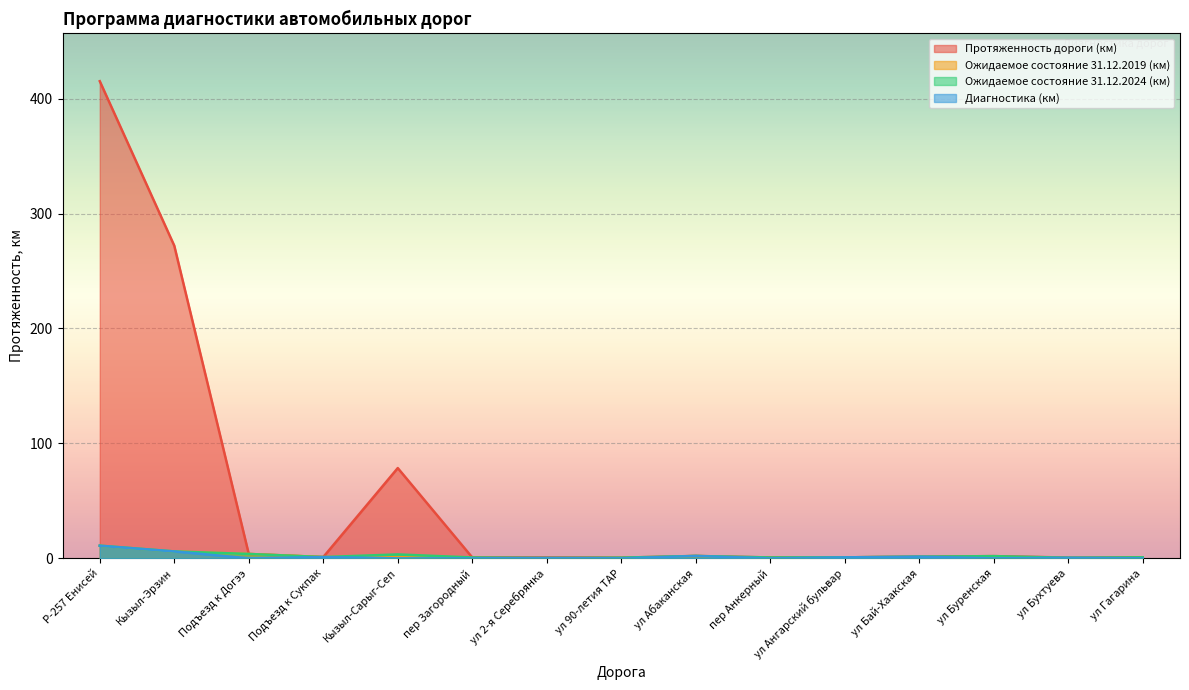

Reading left to right, list all the values displayed in this chart.

Протяженность дороги (км): Р-257 Енисей=415.1	Кызыл-Эрзин=272.0	Подъезд к Догээ=3.8	Подъезд к Сукпак=1.1	Кызыл-Сарыг-Сеп=78.5	пер Загородный=0.8	ул 2-я Серебрянка=0.9	ул 90-летия ТАР=0.6	ул Абаканская=2.1	пер Анкерный=0.8	ул Ангарский бульвар=0.8	ул Бай-Хаакская=1.4	ул Буренская=1.9	ул Бухтуева=0.7	ул Гагарина=0.9
Ожидаемое состояние 31.12.2019 (км): Р-257 Енисей=11.0	Кызыл-Эрзин=6.0	Подъезд к Догээ=3.8	Подъезд к Сукпак=1.1	Кызыл-Сарыг-Сеп=1.0	пер Загородный=0.0	ул 2-я Серебрянка=0.3	ул 90-летия ТАР=0.0	ул Абаканская=2.1	пер Анкерный=0.0	ул Ангарский бульвар=0.8	ул Бай-Хаакская=1.4	ул Буренская=0.0	ул Бухтуева=0.5	ул Гагарина=0.0
Ожидаемое состояние 31.12.2024 (км): Р-257 Енисей=11.0	Кызыл-Эрзин=6.0	Подъезд к Догээ=3.8	Подъезд к Сукпак=1.1	Кызыл-Сарыг-Сеп=3.4	пер Загородный=0.8	ул 2-я Серебрянка=0.3	ул 90-летия ТАР=0.6	ул Абаканская=2.1	пер Анкерный=0.8	ул Ангарский бульвар=0.8	ул Бай-Хаакская=1.4	ул Буренская=1.9	ул Бухтуева=0.5	ул Гагарина=0.9
Диагностика (км): Р-257 Енисей=11.0	Кызыл-Эрзин=6.0	Подъезд к Догээ=0.0	Подъезд к Сукпак=1.1	Кызыл-Сарыг-Сеп=0.0	пер Загородный=0.0	ул 2-я Серебрянка=0.3	ул 90-летия ТАР=0.0	ул Абаканская=2.1	пер Анкерный=0.0	ул Ангарский бульвар=0.8	ул Бай-Хаакская=1.4	ул Буренская=0.0	ул Бухтуева=0.5	ул Гагарина=0.0